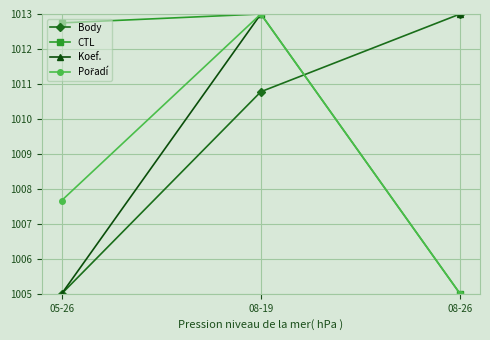

At how many categories does at least one series exceed 1012?

3